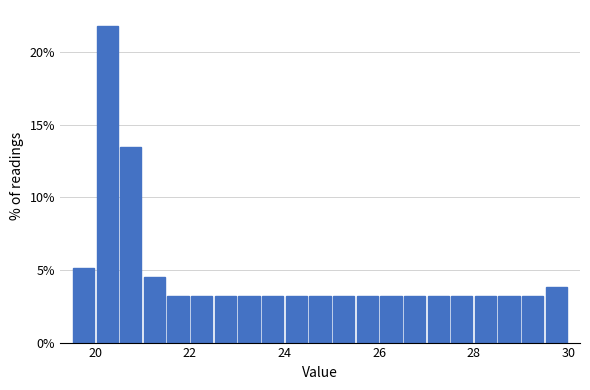

Read against the x-axis, roughly where is the centre of the tallest bar?

20.2